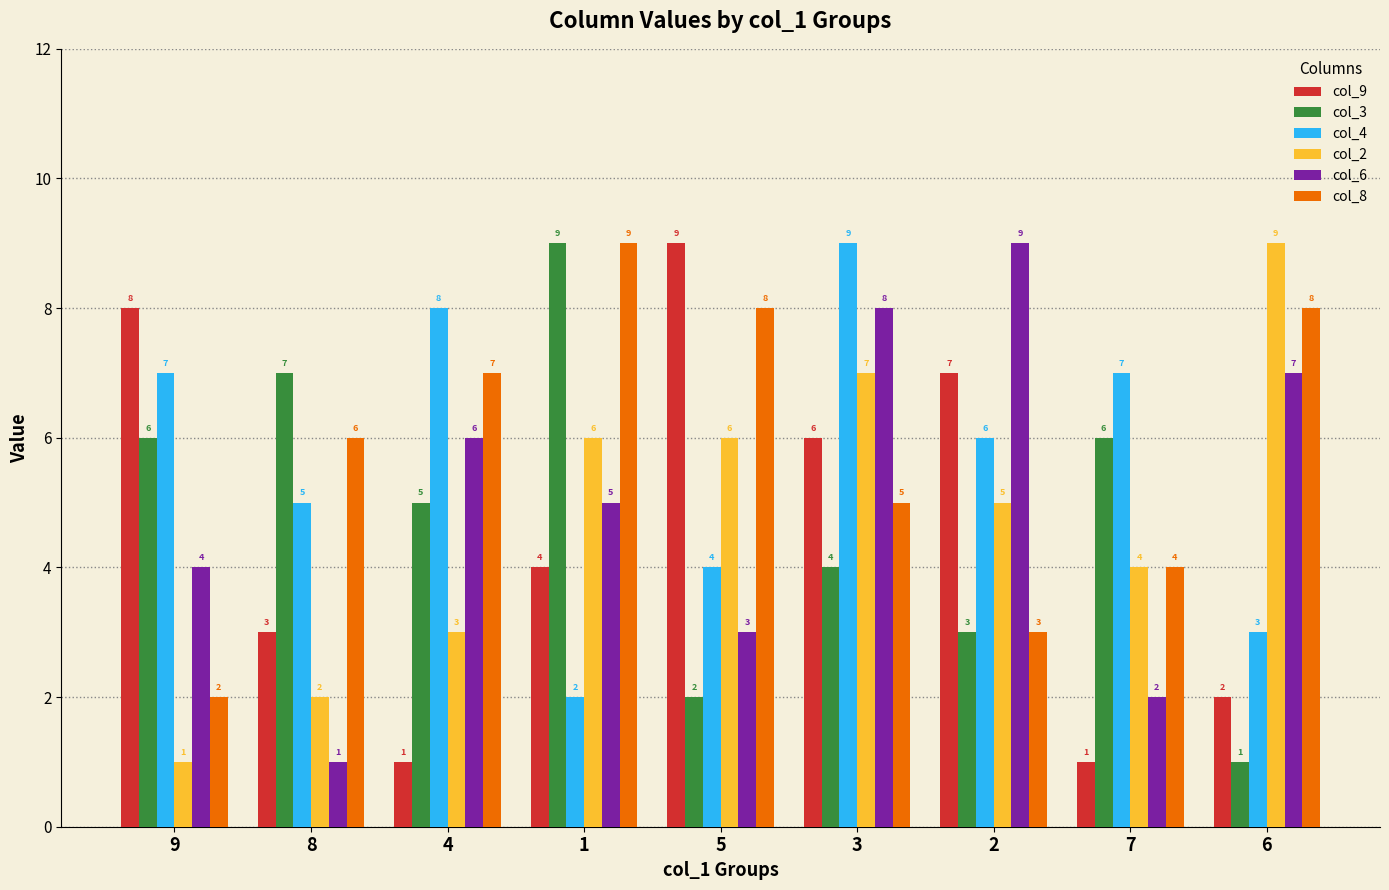

What is the smallest value displayed?

1